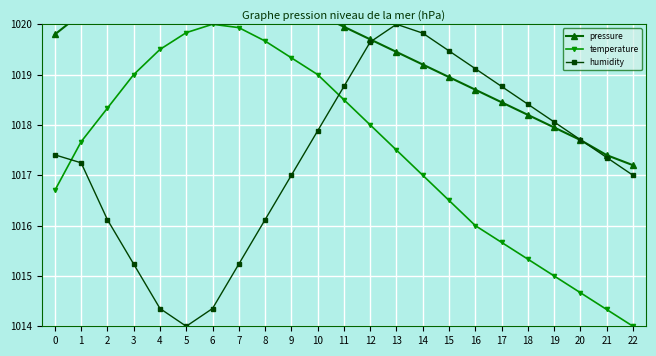

True or false: pressure has more than 2 interior local peaks.

False